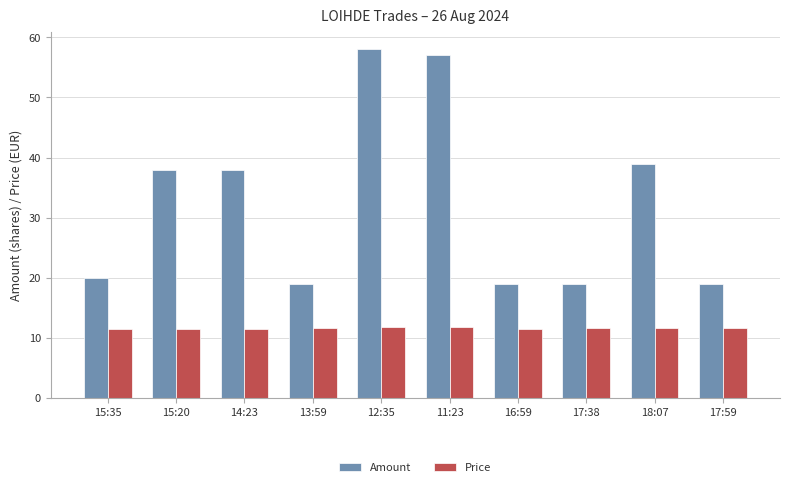

What is the maximum value for Amount?

58.0